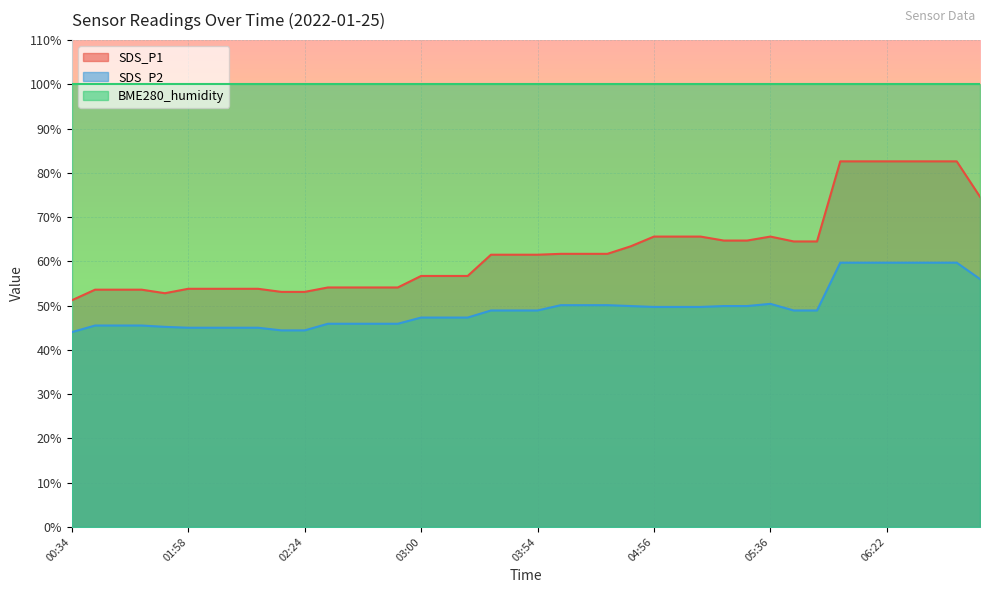

What is the maximum value shown in the chart?

100.0